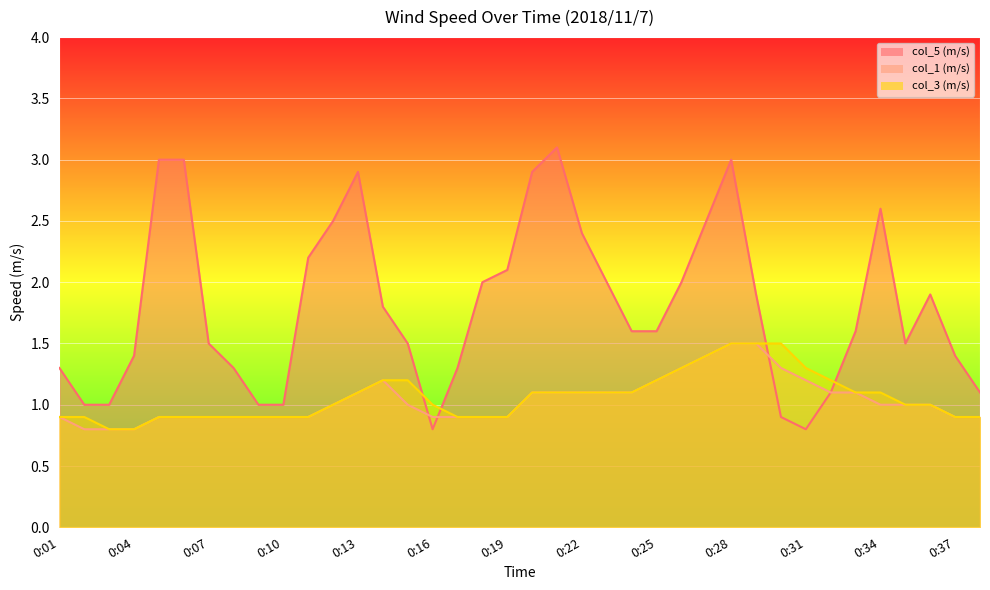

Which series changed the most between 0:26 and 0:30?

col_5 (m/s)